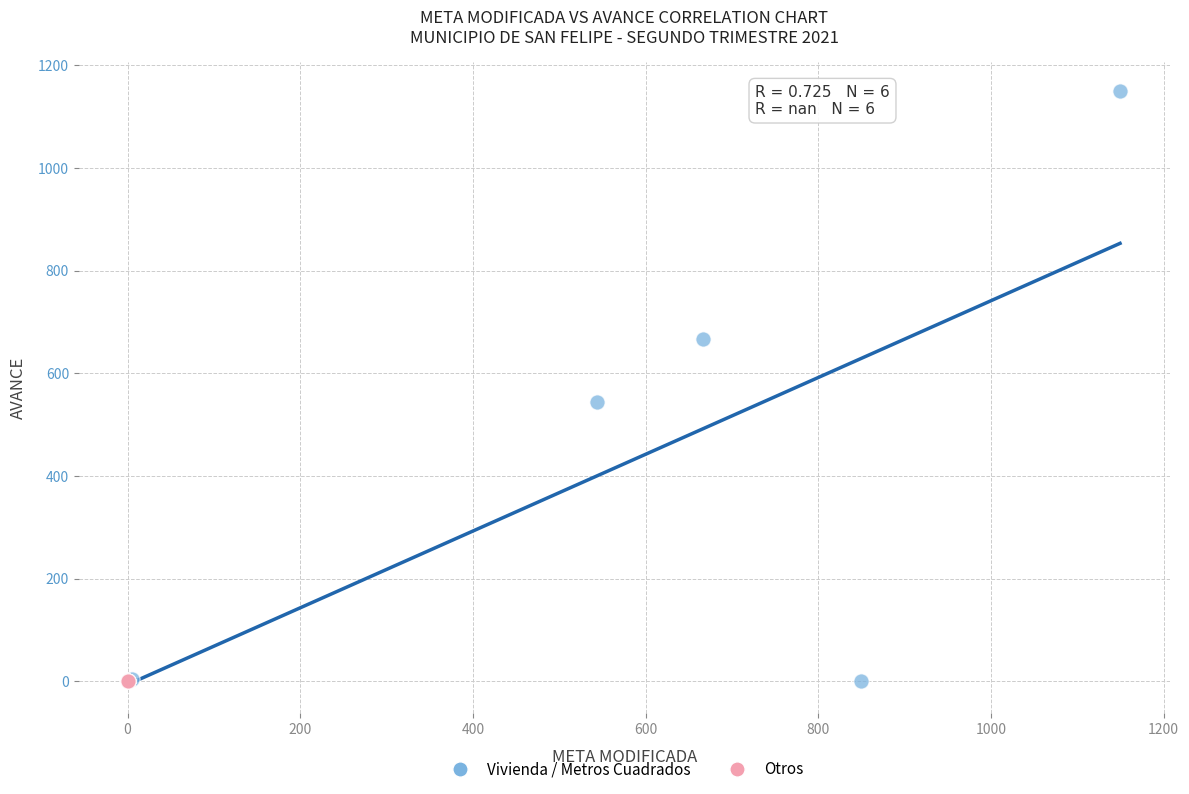

Which series contains the highest Y value?

Vivienda / Metros Cuadrados